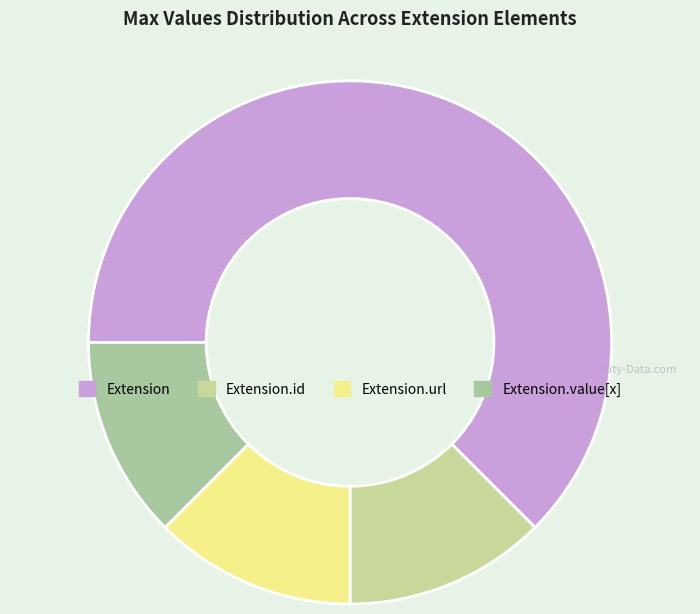

How many segments does this pie chart have?

4